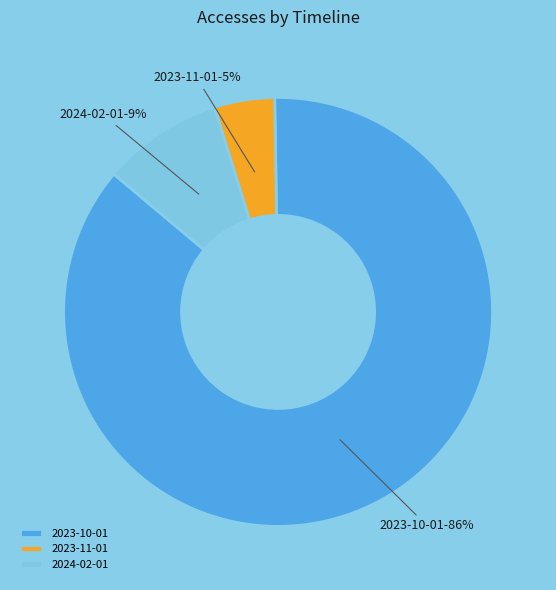

To the nearest percent, what is the difference between the 2024-02-01 and 2023-10-01 slice percentages?

77%